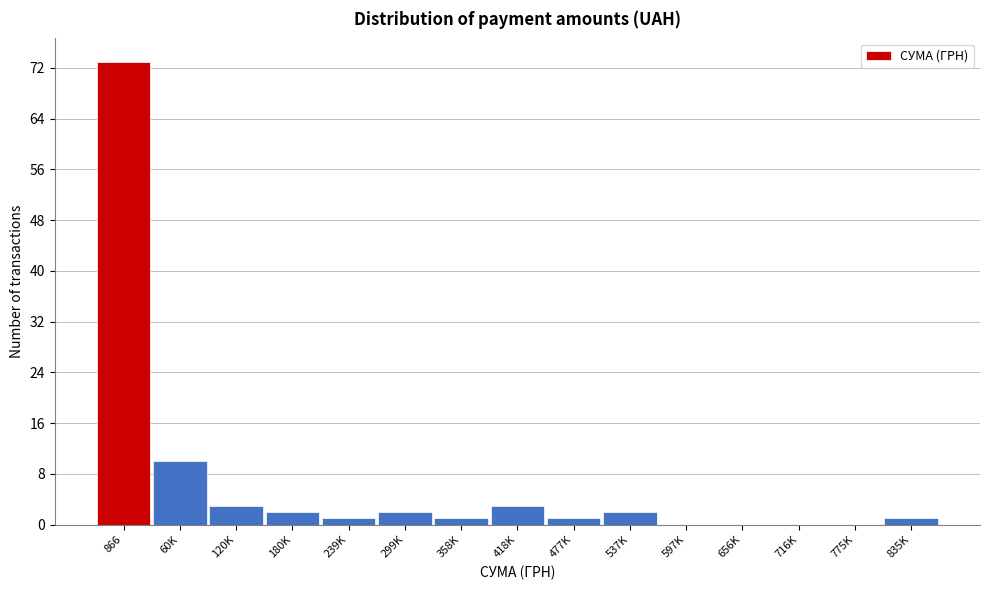

Reading left to right, transcribe all the data shown in this chart.

866=73	60K=10	120K=3	180K=2	239K=1	299K=2	358K=1	418K=3	477K=1	537K=2	597K=0	656K=0	716K=0	775K=0	835K=1